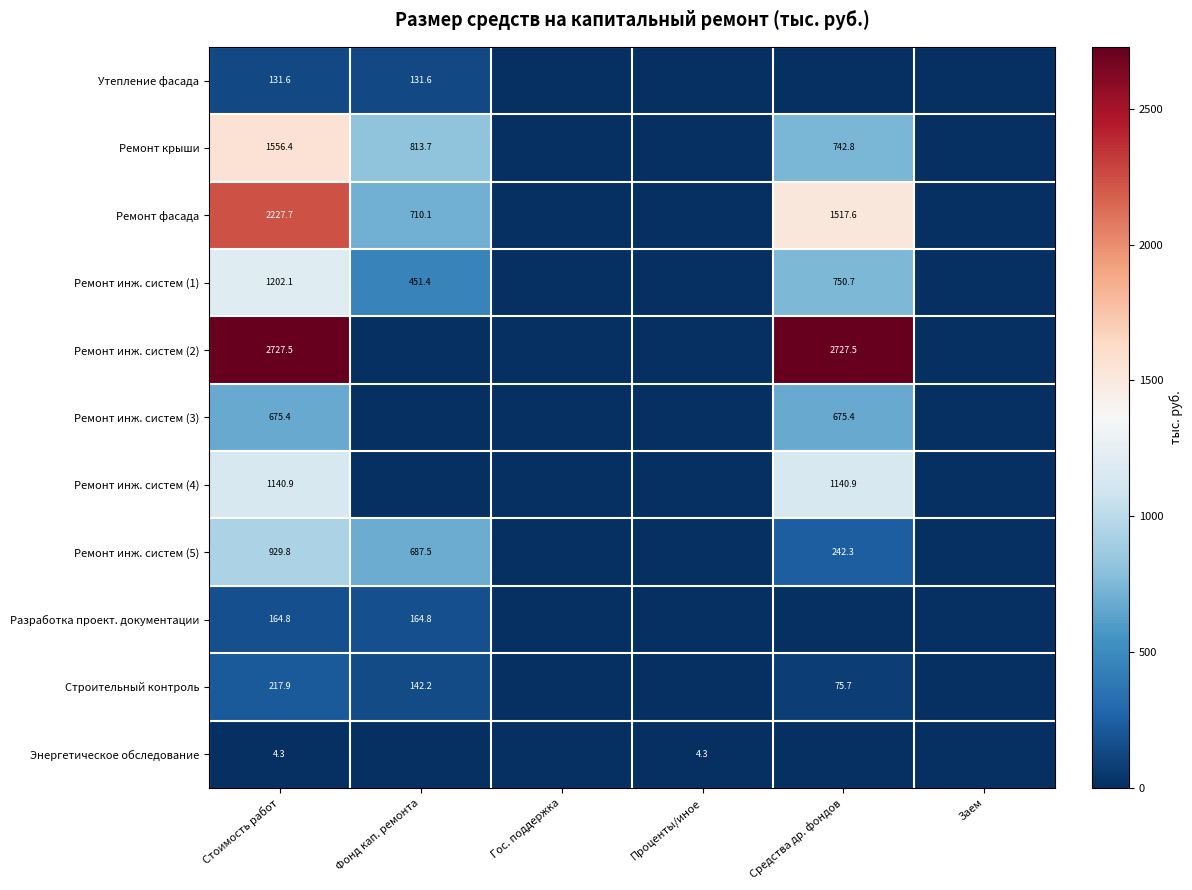

At Стоимость работ, list the series in order from largest to smallest.

Ремонт инж. систем (2), Ремонт фасада, Ремонт крыши, Ремонт инж. систем (1), Ремонт инж. систем (4), Ремонт инж. систем (5), Ремонт инж. систем (3), Строительный контроль, Разработка проект. документации, Утепление фасада, Энергетическое обследование